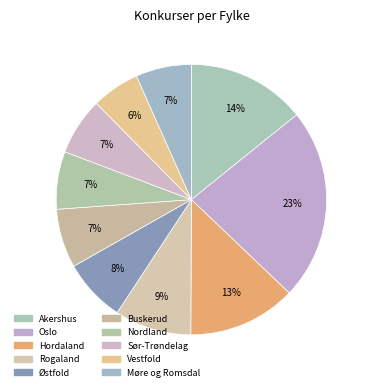

Is Nordland the majority of the pie?

No